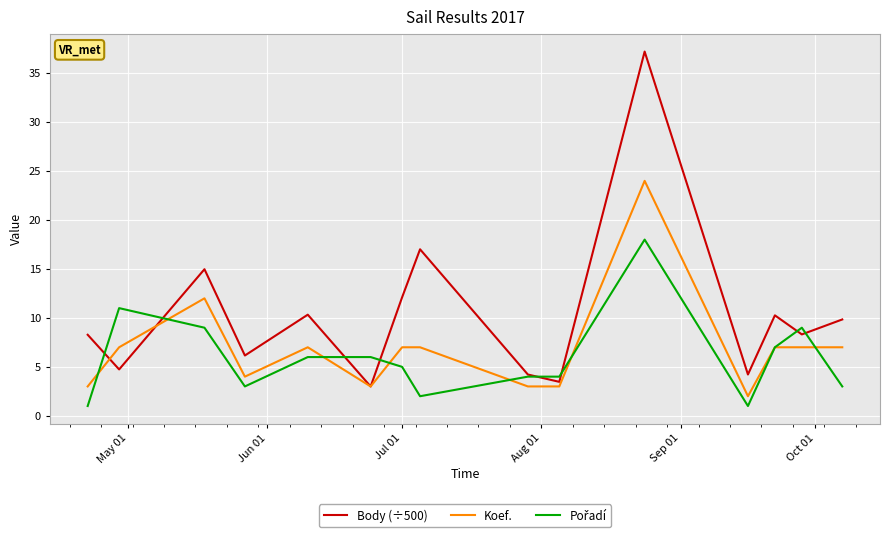

What is the minimum value shown in the chart?

1.0